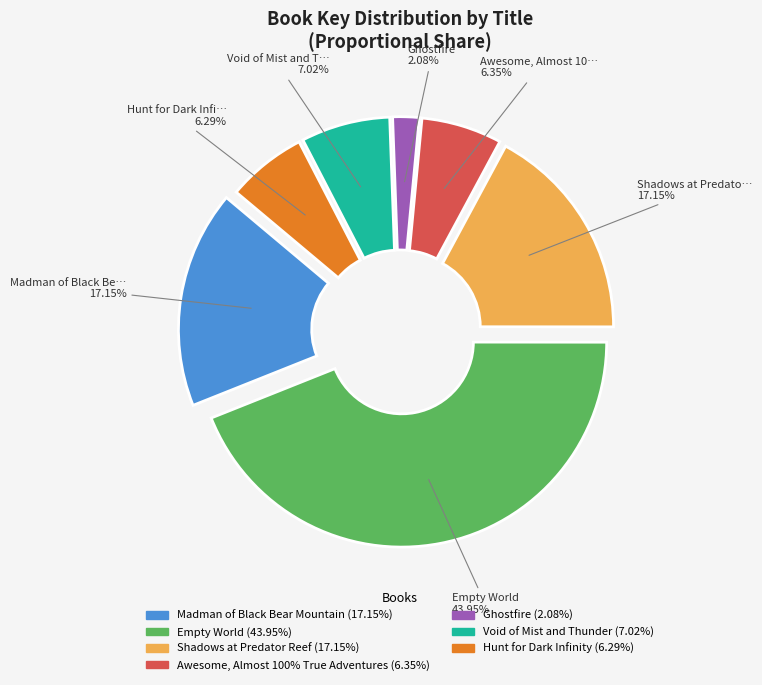

True or false: Hunt for Dark Infinity accounts for 6% of the total.

True